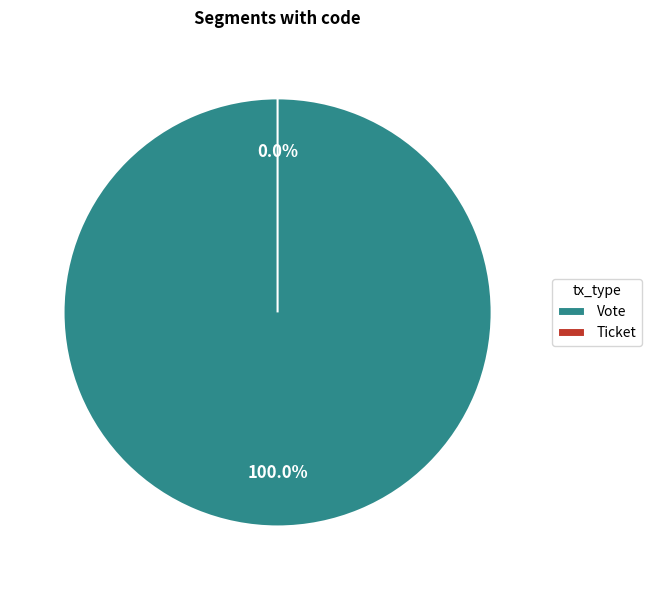

Count the number of slices in the pie.

2